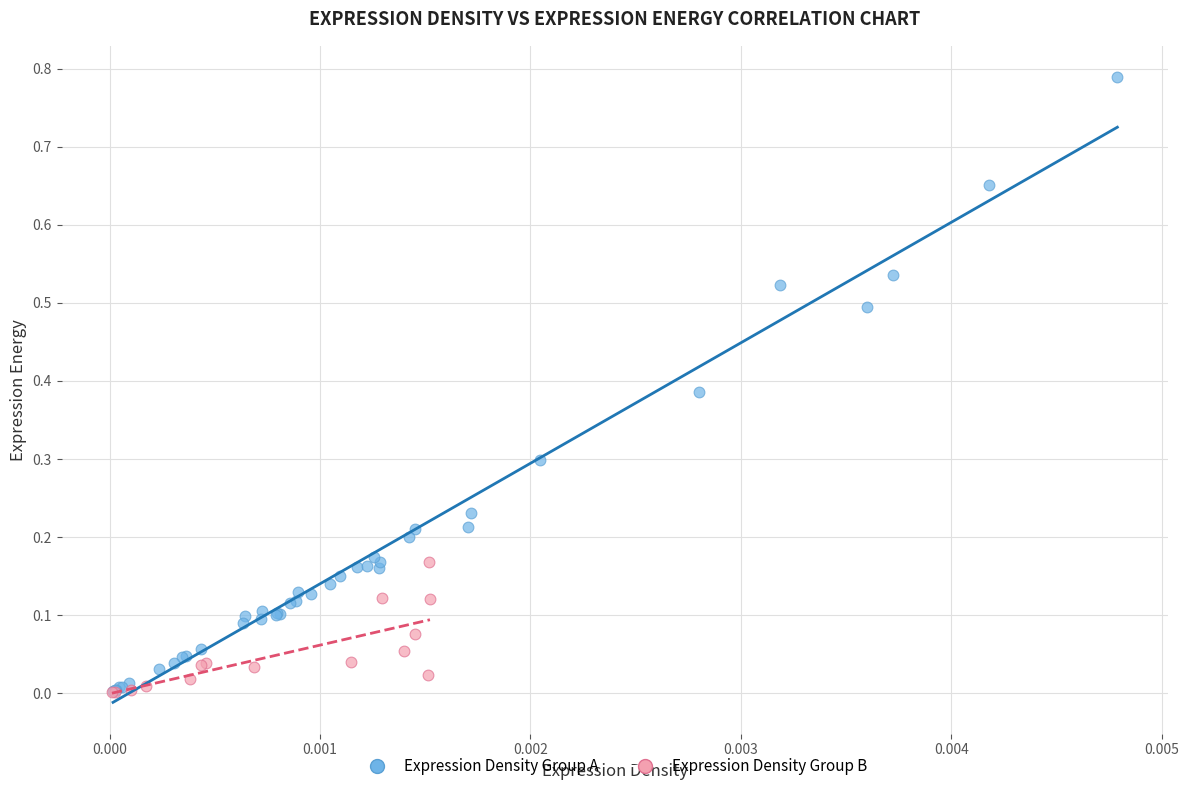

Which series has the largest Y range (max minus min)?

Expression Density Group A